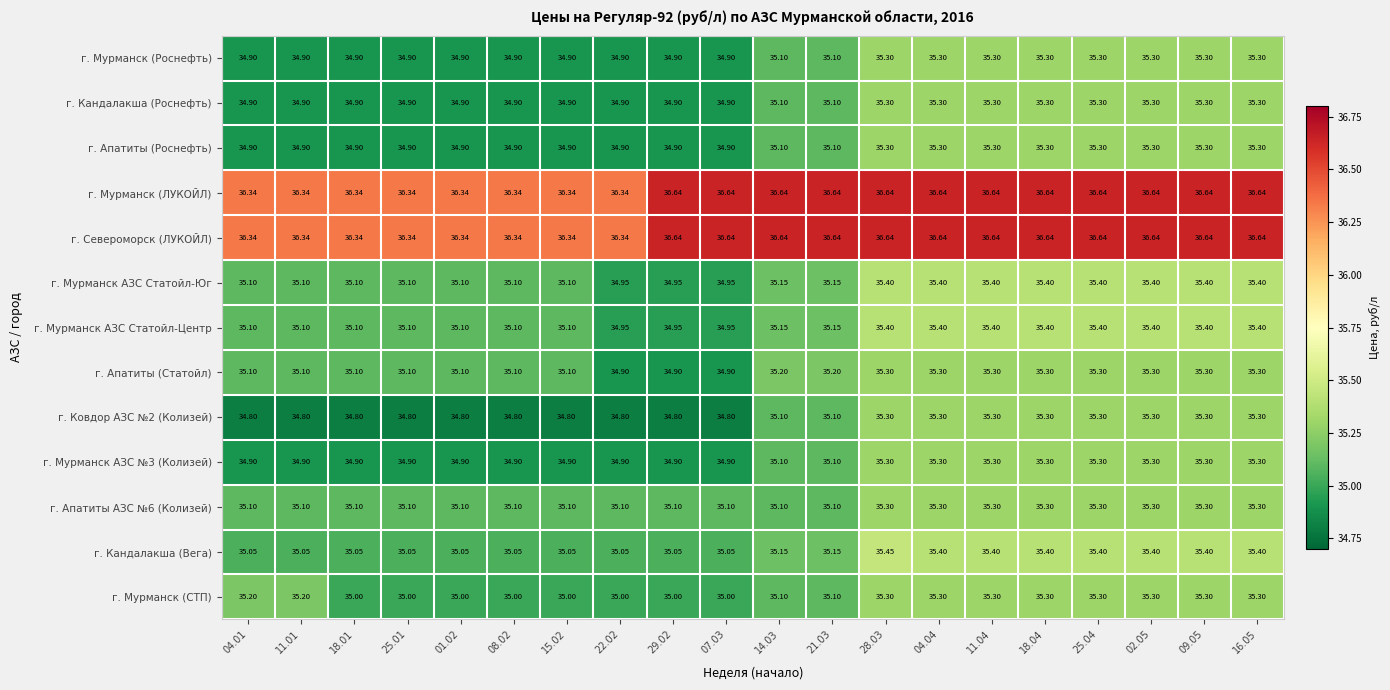

Is the value of г. Апатиты (Роснефть) at 07.03 greater than the value of г. Мурманск АЗС Статойл-Юг at 08.02?

No